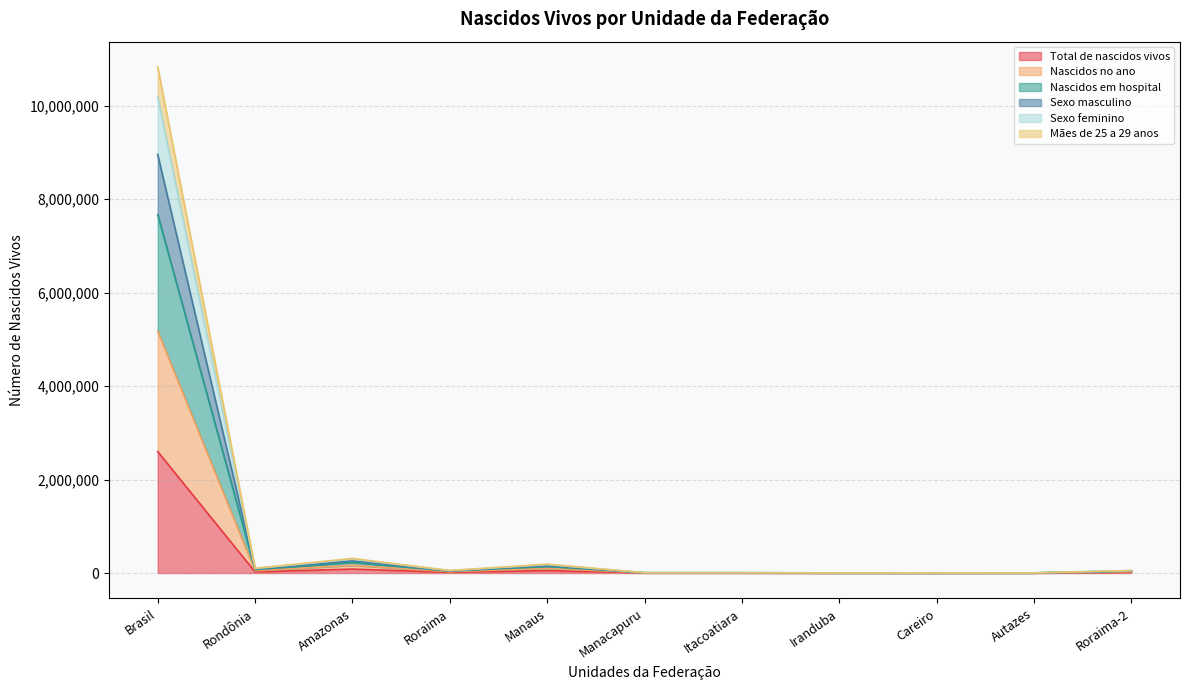

Which series changed the most between Amazonas and Manacapuru?

Nascidos em hospital